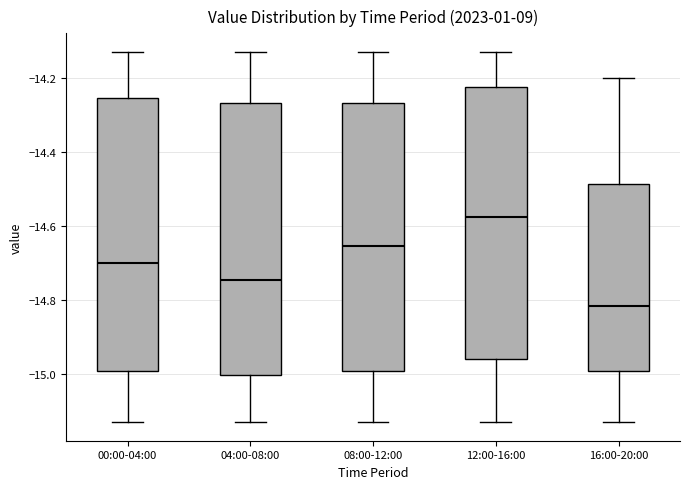

Reading left to right, transcribe this box plot: for each box, give where its median line is, the range the box spans, and where its two whiskers end, as read against the y-axis. The values are not printed on the chart, so give them approximately, as read against the axis.

00:00-04:00: median -14.70, box -15.00 to -14.26, whiskers -15.12 to -14.12
04:00-08:00: median -14.74, box -15.00 to -14.26, whiskers -15.12 to -14.12
08:00-12:00: median -14.66, box -15.00 to -14.26, whiskers -15.12 to -14.12
12:00-16:00: median -14.58, box -14.96 to -14.22, whiskers -15.12 to -14.12
16:00-20:00: median -14.82, box -15.00 to -14.48, whiskers -15.12 to -14.20